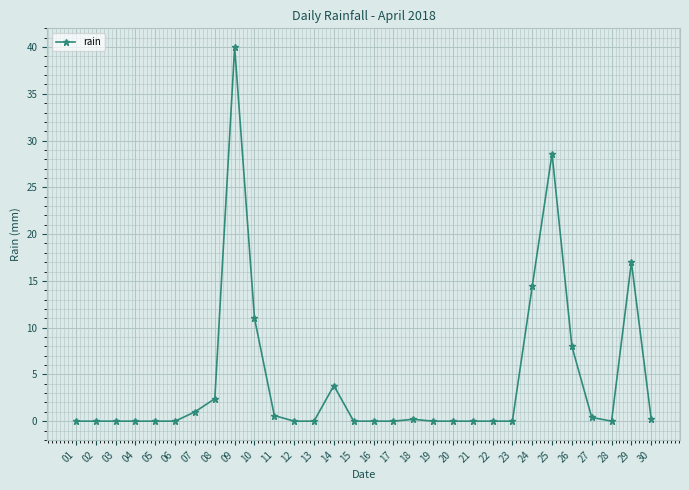

Reading left to right, extract all data points from this chart.

0.0	0.0	0.0	0.0	0.0	0.0	1.0	2.4	40.0	11.0	0.6	0.0	0.0	3.8	0.0	0.0	0.0	0.2	0.0	0.0	0.0	0.0	0.0	14.4	28.6	8.0	0.4	0.0	17.0	0.2